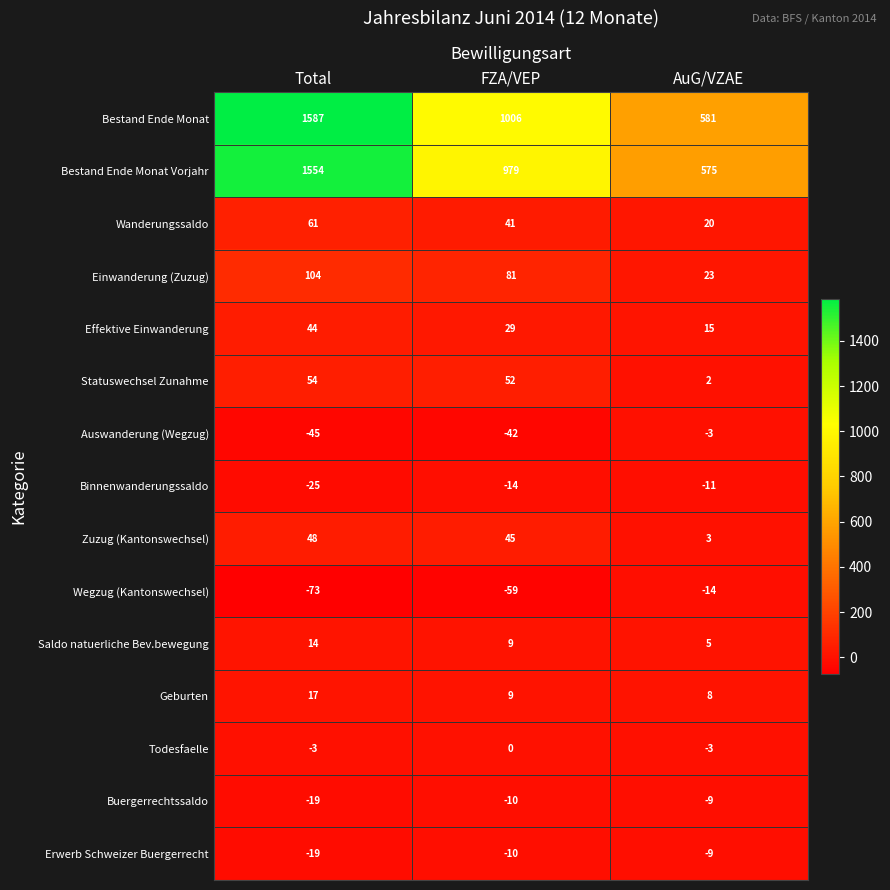

Which series changed the most between Total and FZA/VEP?

Bestand Ende Monat